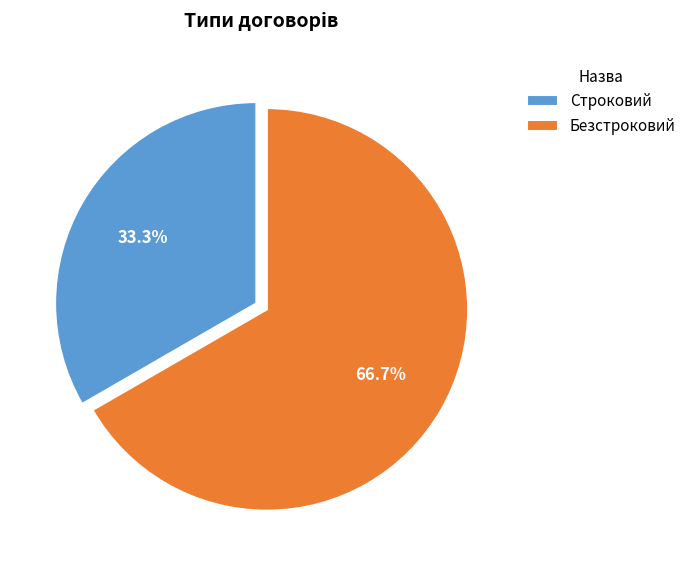

Is there any slice that represents more than half of the pie?

Yes